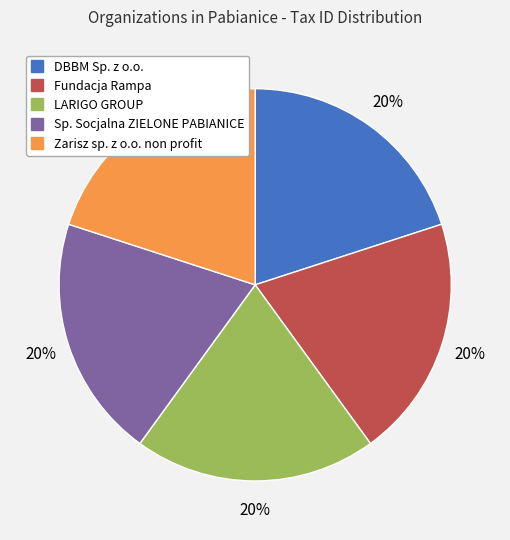

To the nearest percent, what portion does Zarisz sp. z o.o. non profit represent?

20%